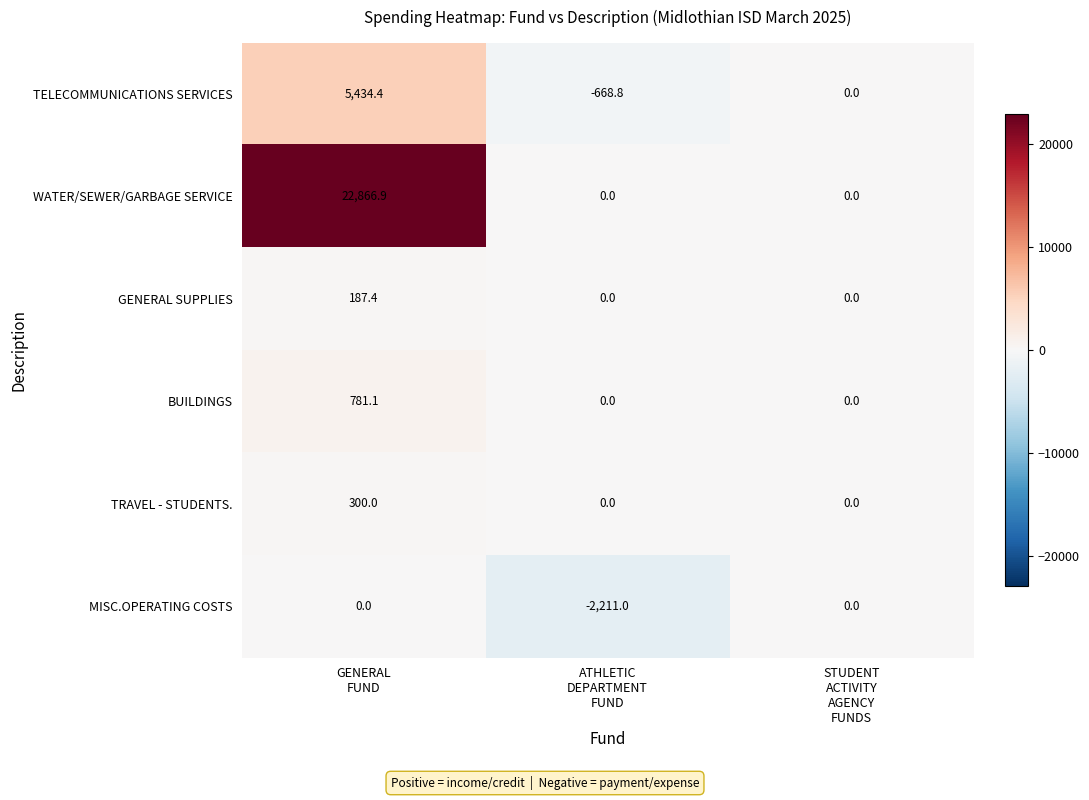

Between GENERAL
FUND and ATHLETIC
DEPARTMENT
FUND, which series saw the biggest shift?

WATER/SEWER/GARBAGE SERVICE